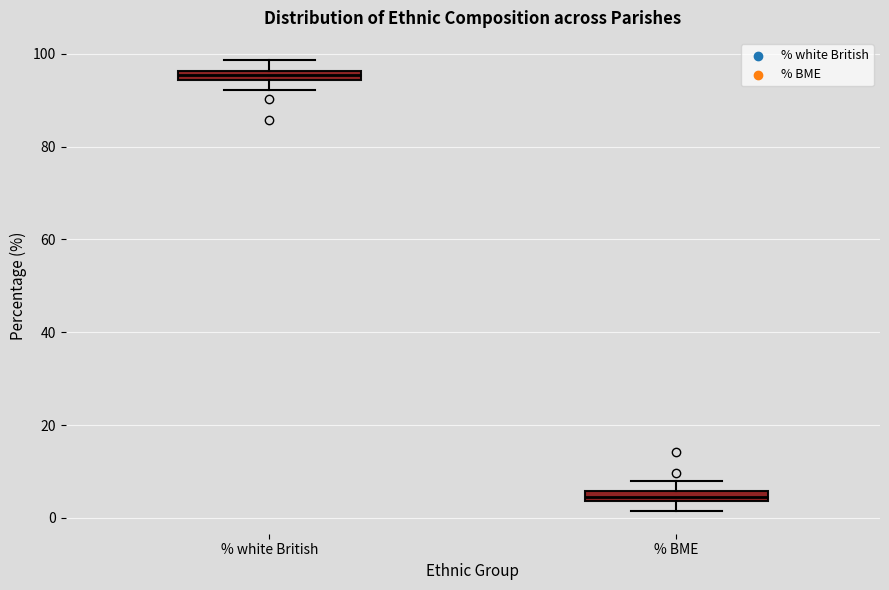

Which box's median line is the highest?

% white British